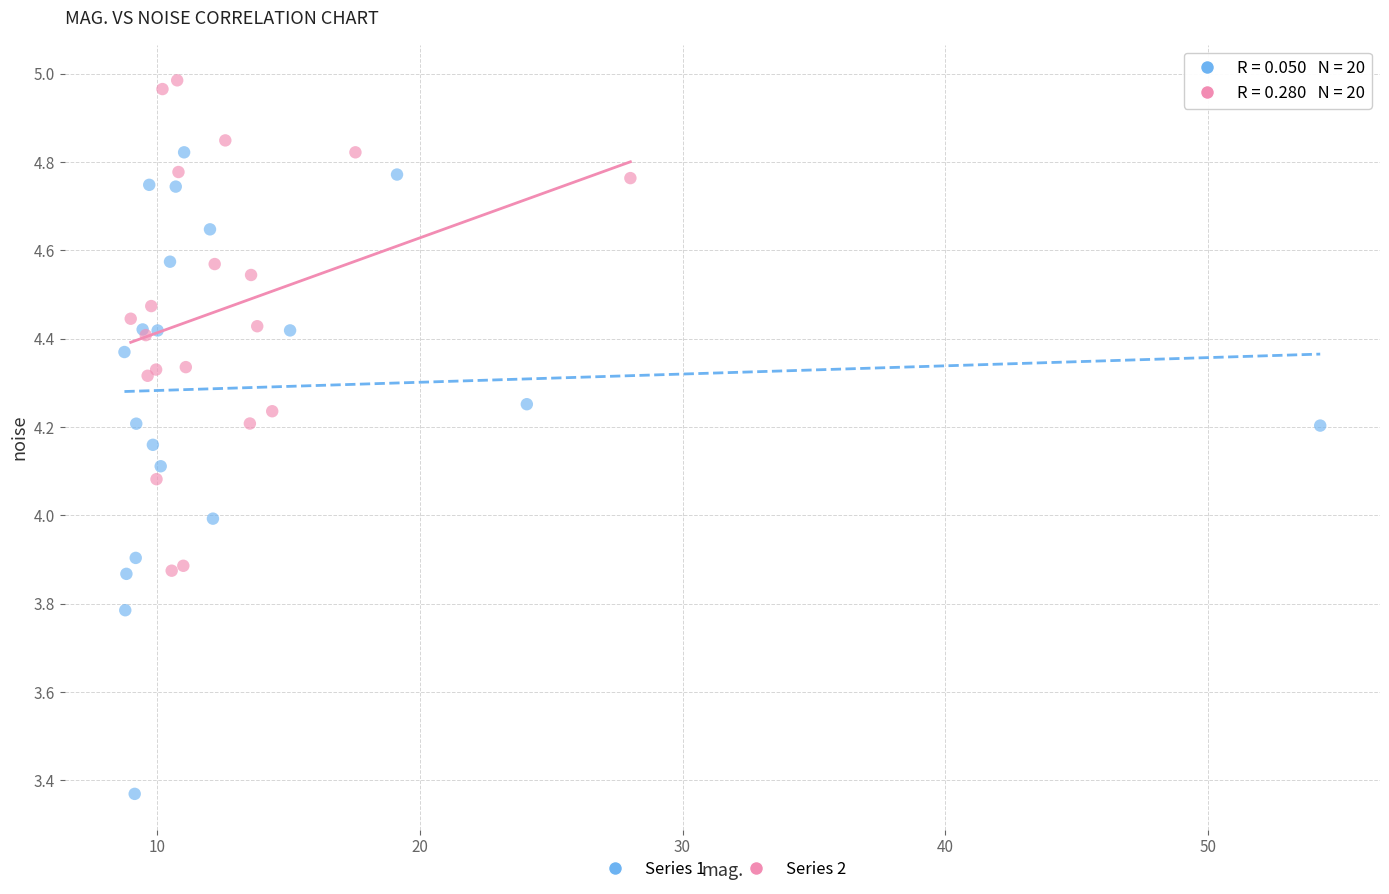

Which series reaches the minimum Y coordinate?

Series 1